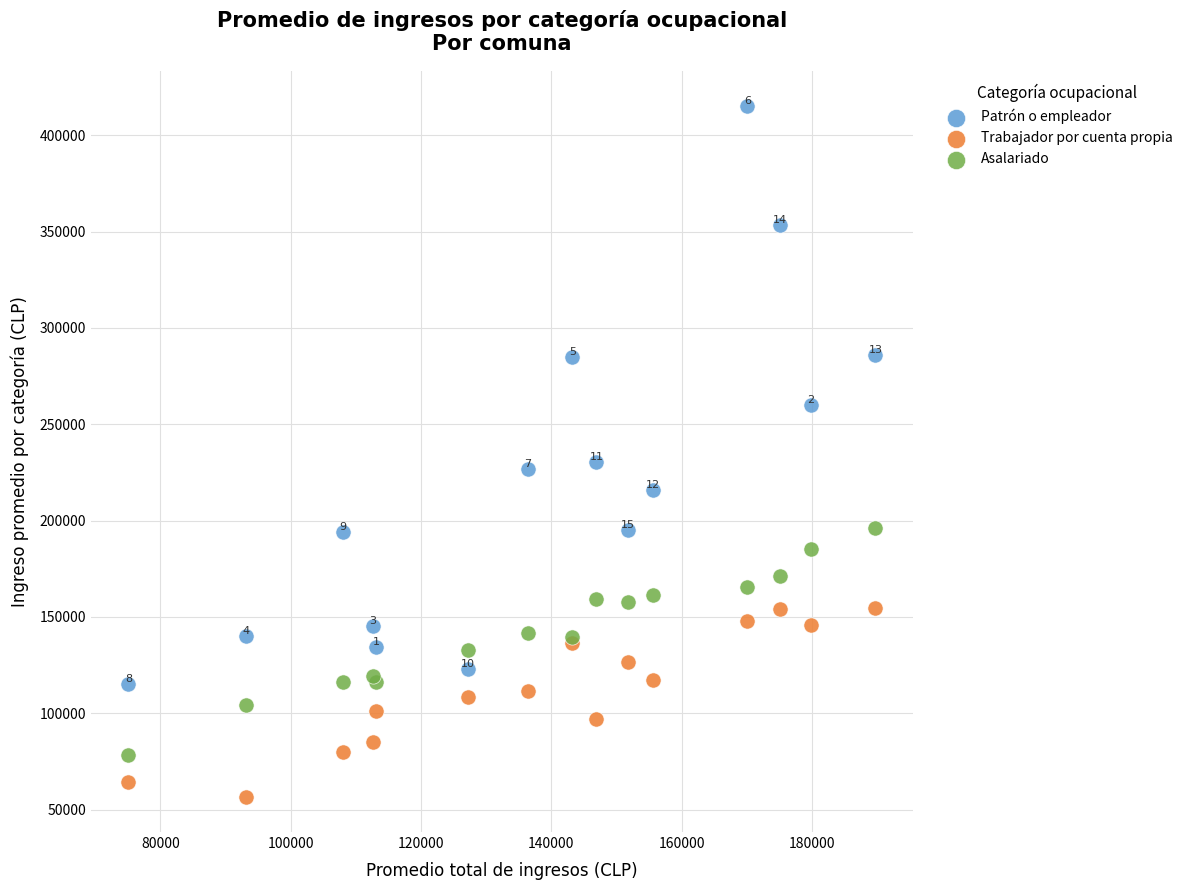

Which series has the widest spread of Y values?

Patrón o empleador